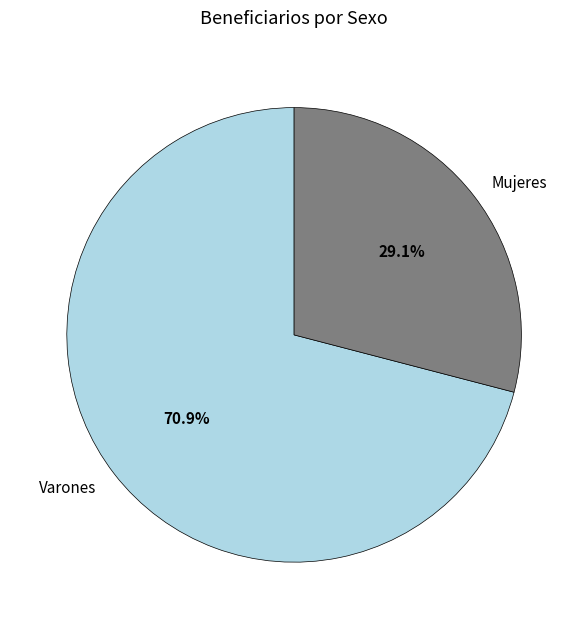

What percentage is the Mujeres slice, to the nearest percent?

29%